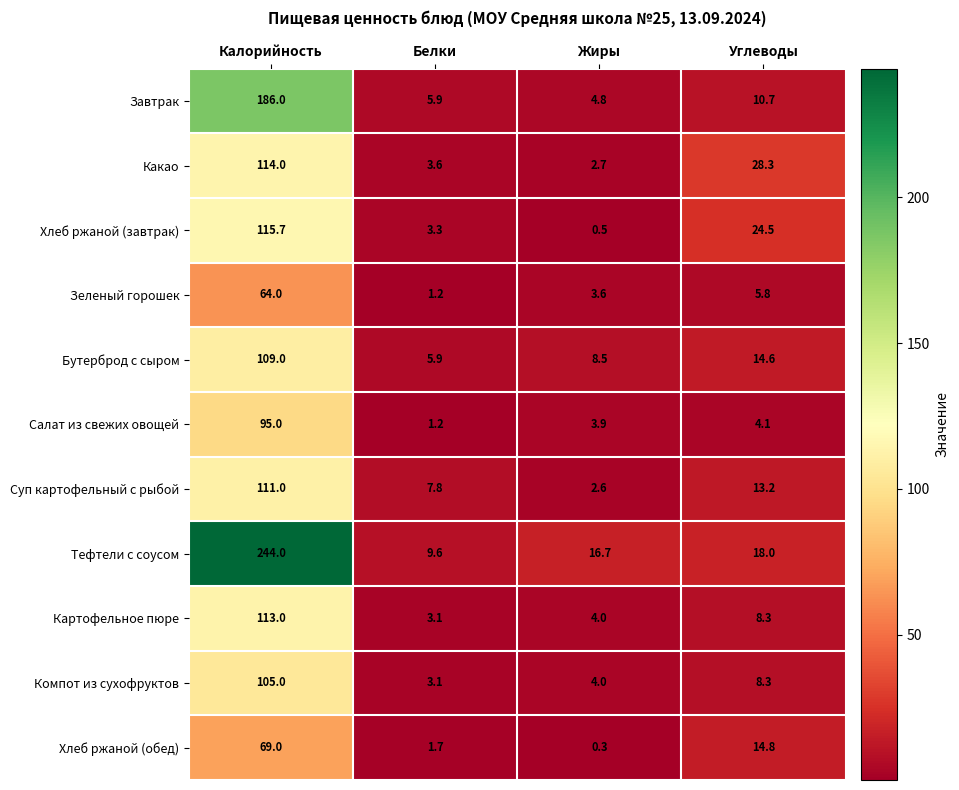

The Хлеб ржаной (завтрак) series shows 24.5 at Углеводы. True or false?

True